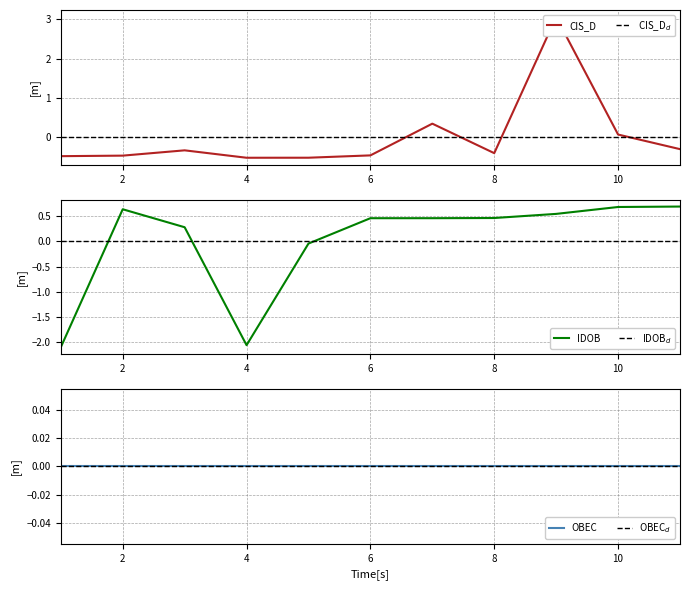

Read the IDOB value at 8.

0.5